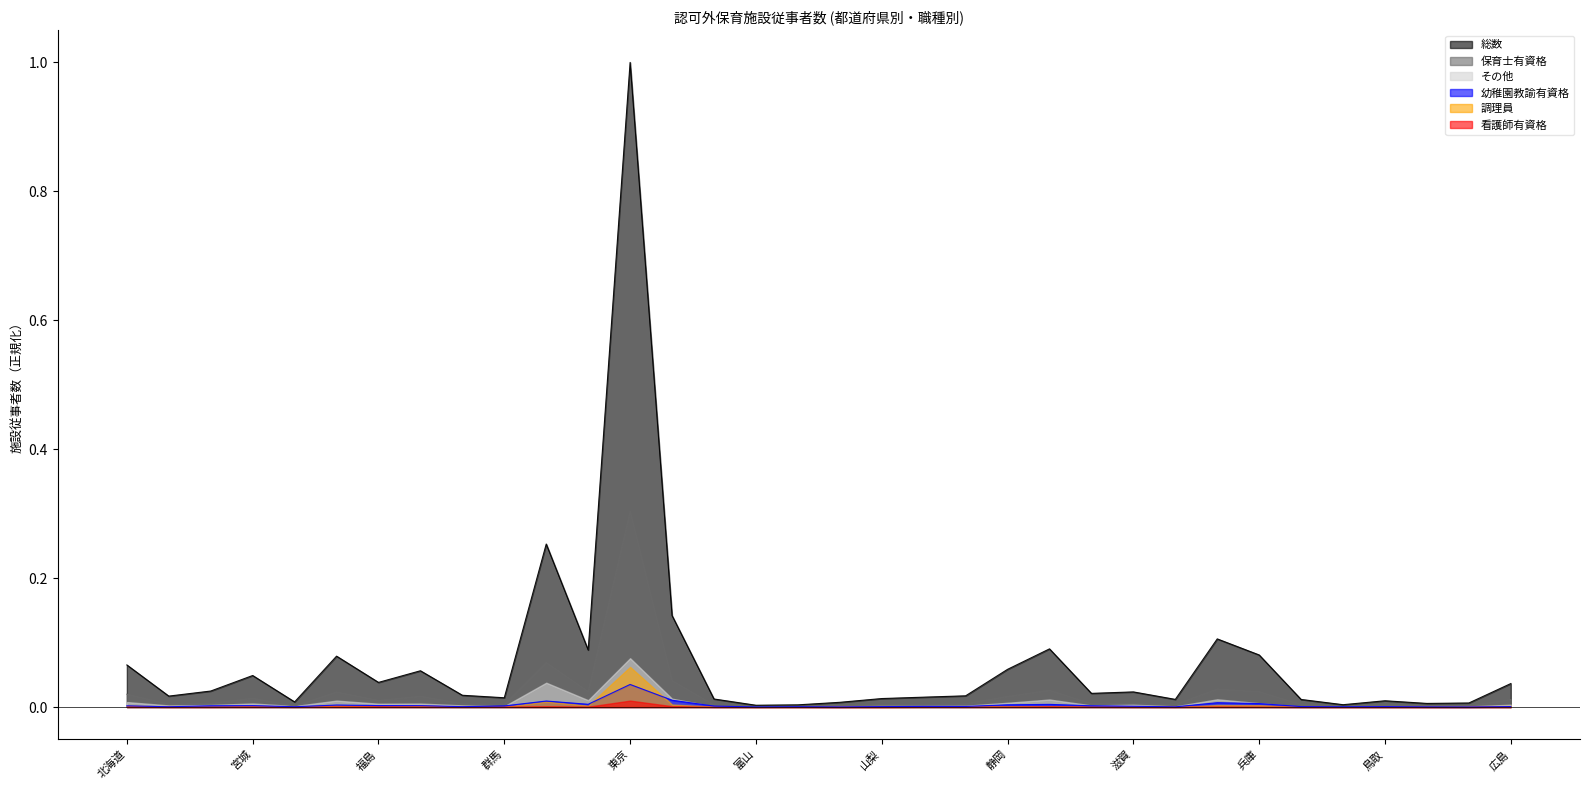

At which category does the chart reach its peak across all series?

東京